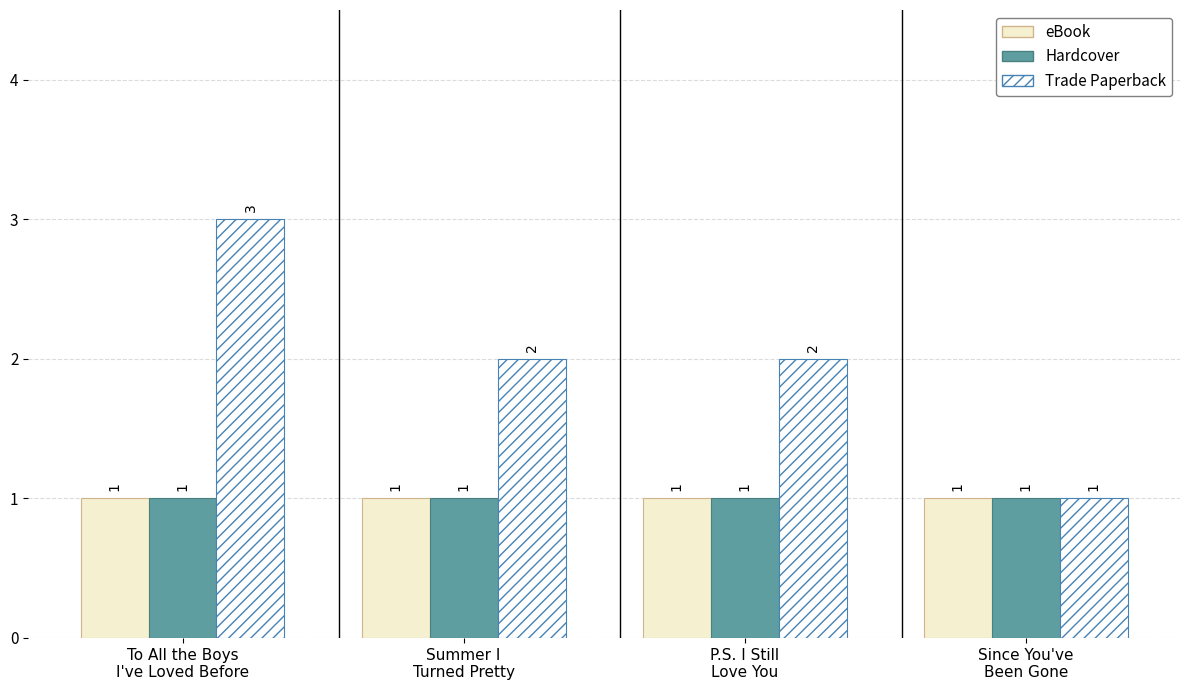

Which series has the largest range (max minus min)?

Trade Paperback